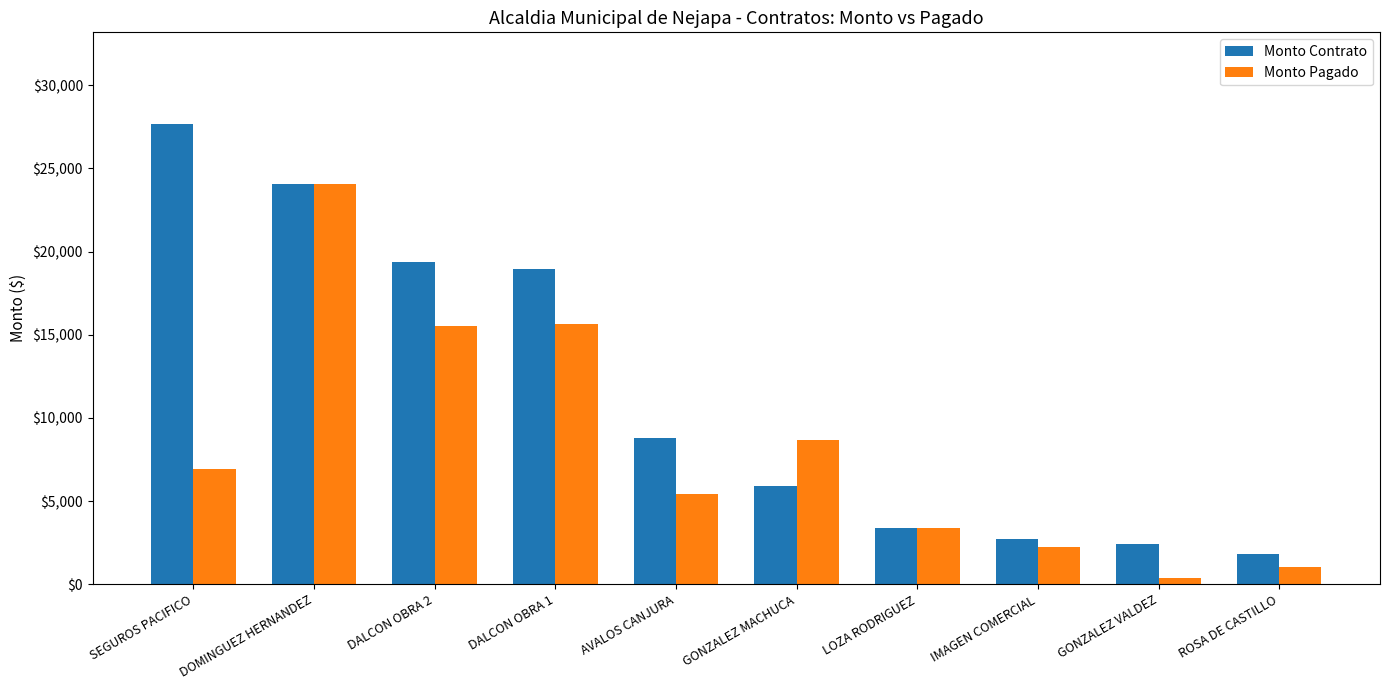

What are all the series names shown in the legend?

Monto Contrato, Monto Pagado